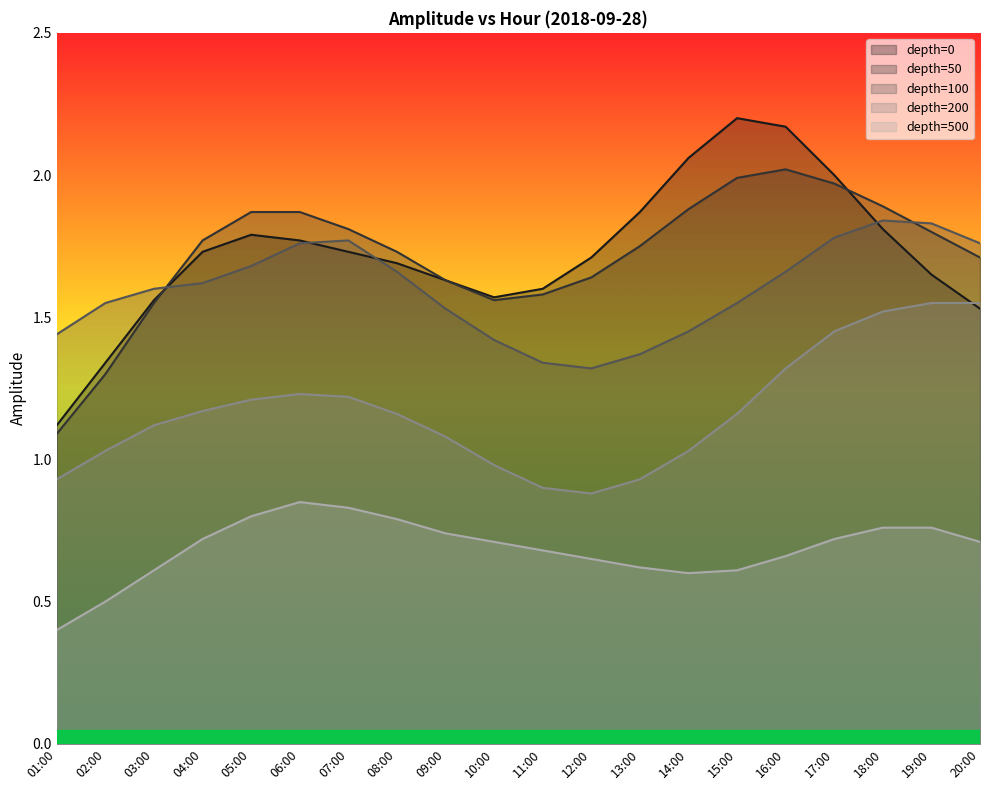

What is the average value of the depth=0 series?

1.7